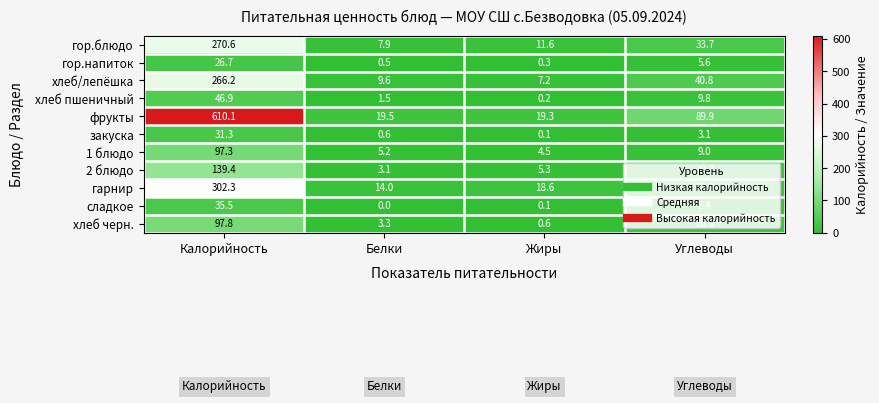

How many data points in закуска are less than 3?

2